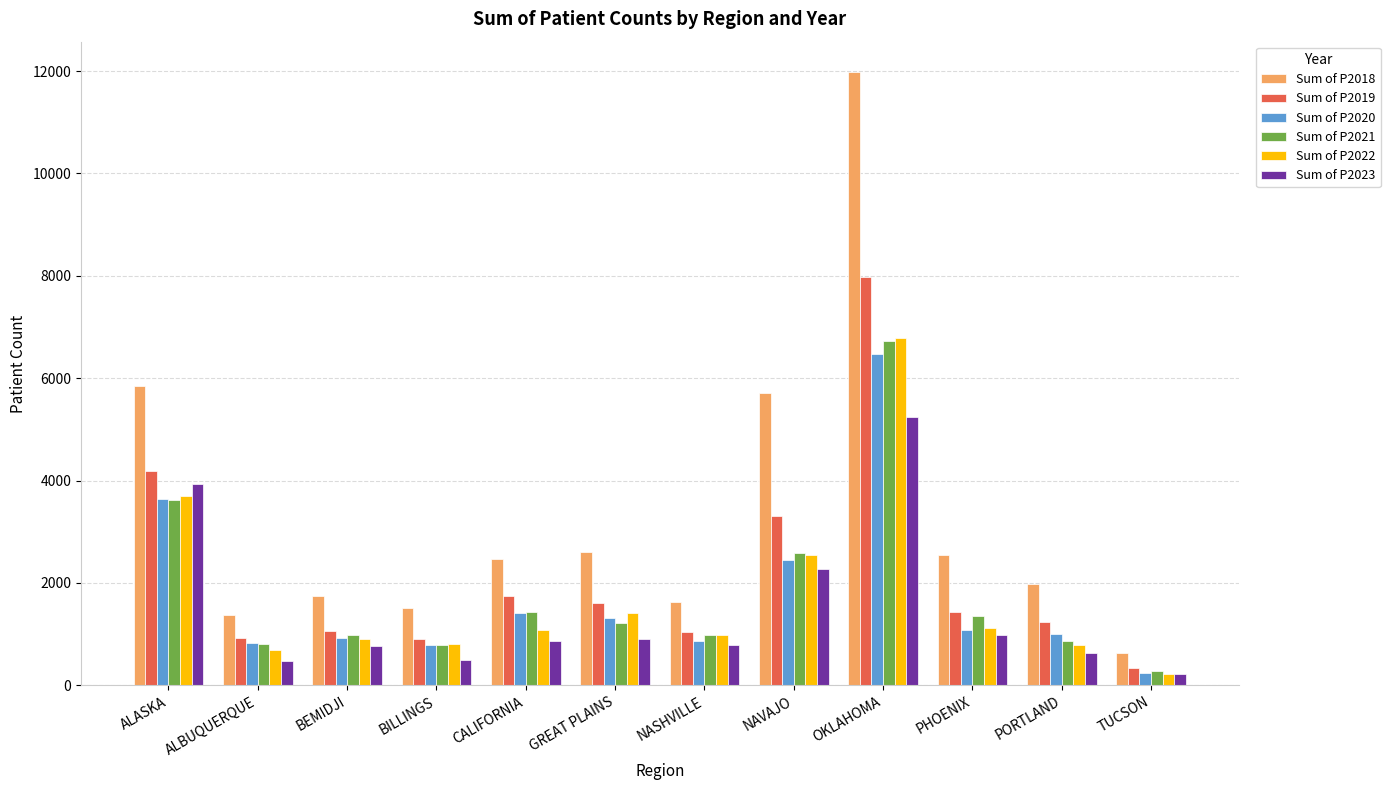

How many distinct data groups are displayed?

6